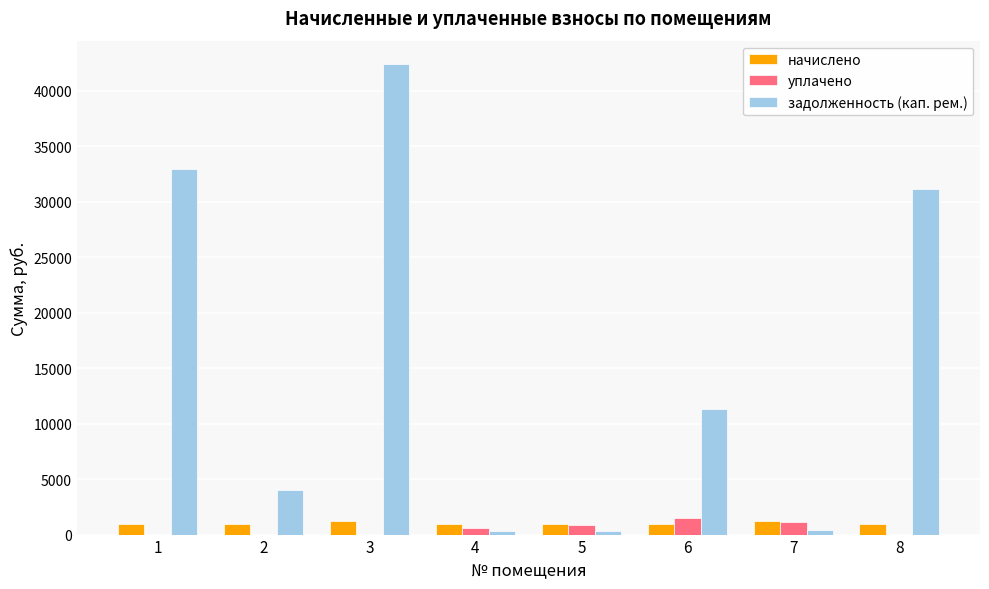

At which label does задолженность (кап. рем.) reach its peak?

3